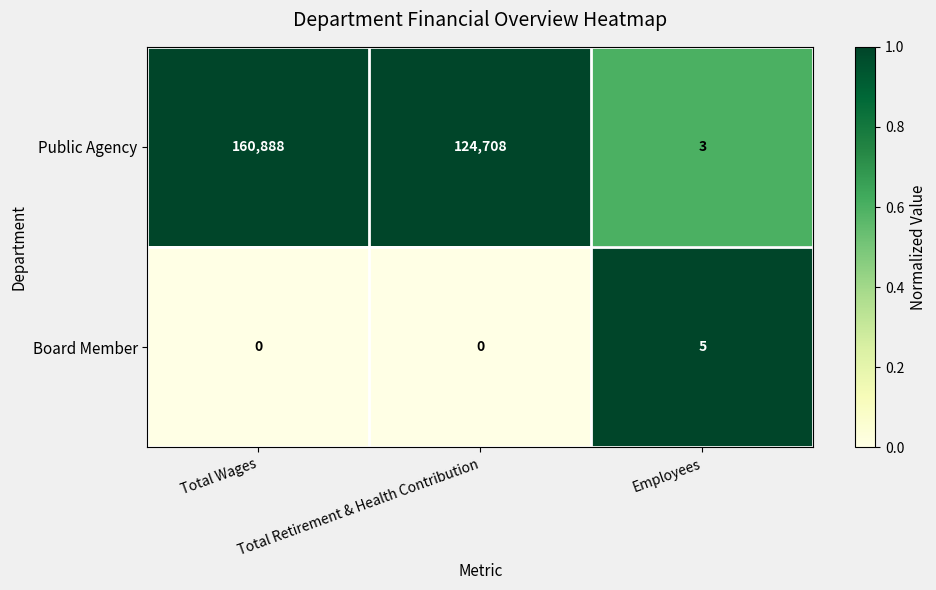

What is the difference between the Public Agency values at Employees and Total Wages?

160885